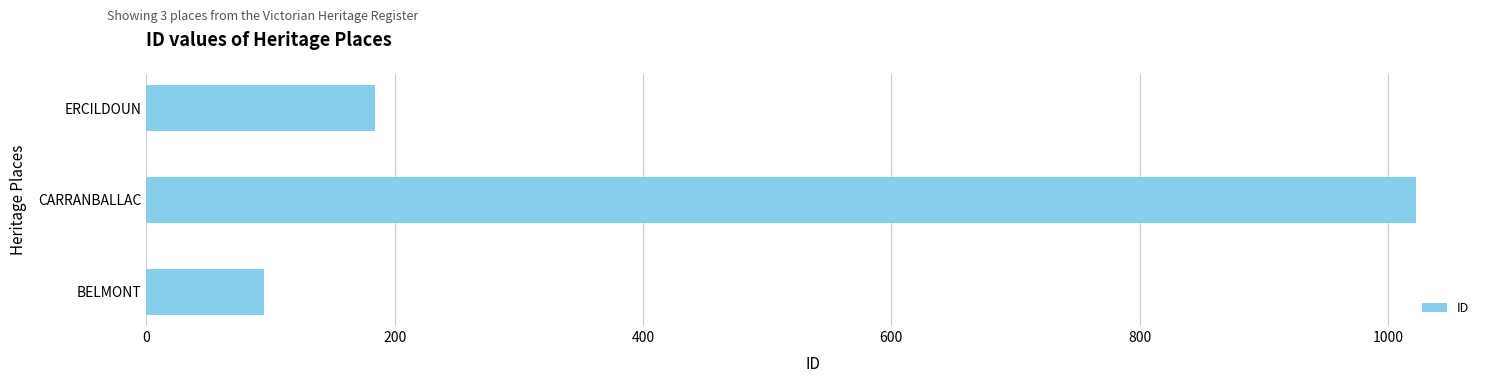

At which label is the value closest to 559?

ERCILDOUN